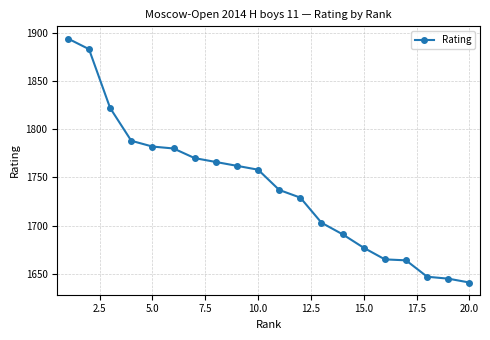

What is the value of the 8th point from the left?

1766